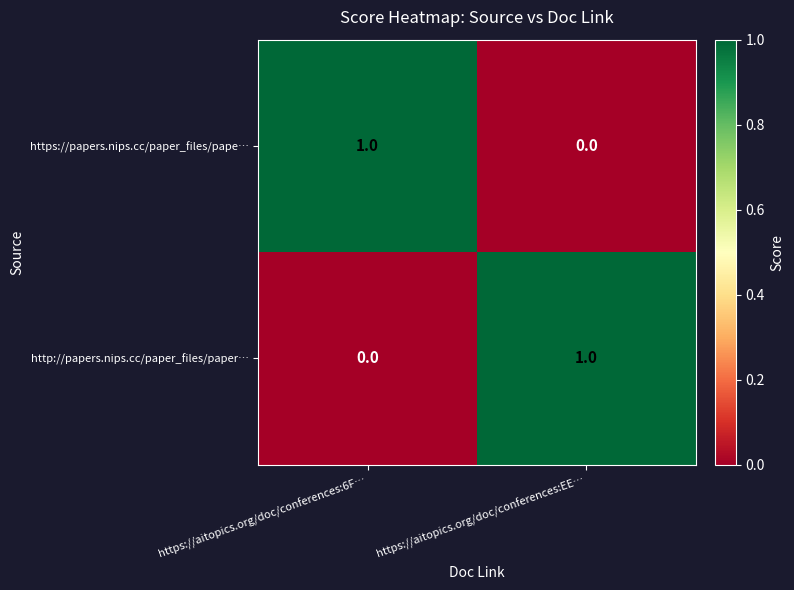

True or false: https://papers.nips.cc/paper_files/pape… has a value of -1 at https://aitopics.org/doc/conferences:EE….

False